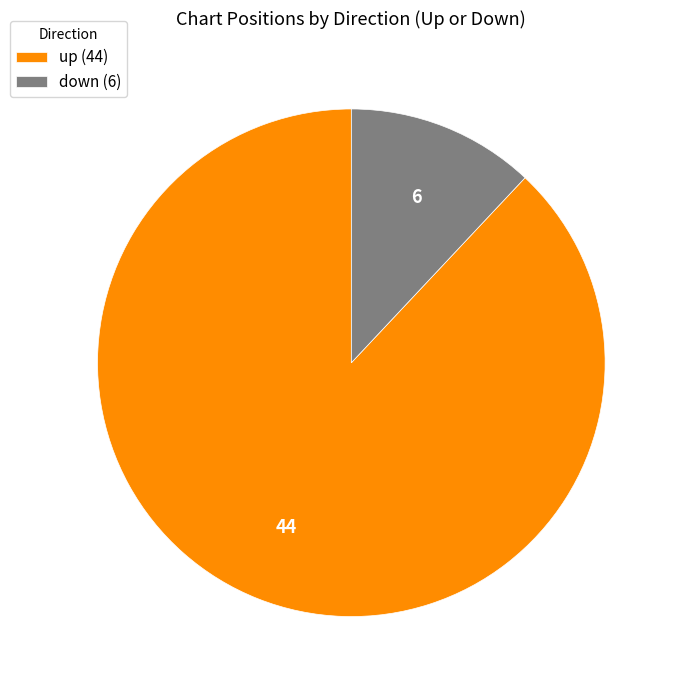

Between up and down, which is larger?

up